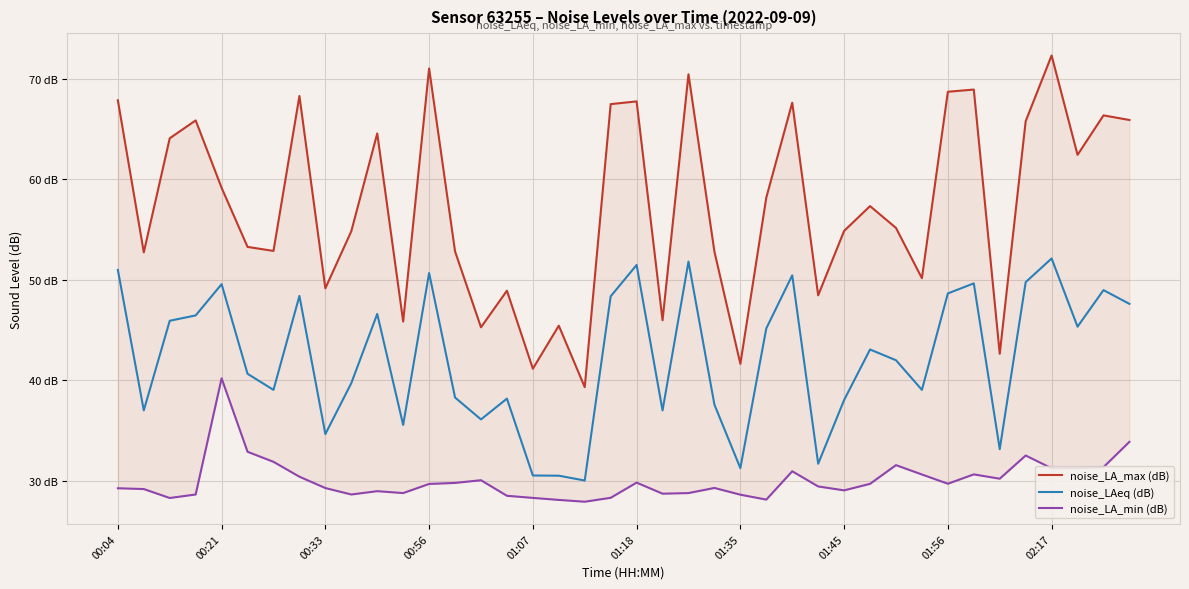

Which has a higher value, 31 or 39?

39